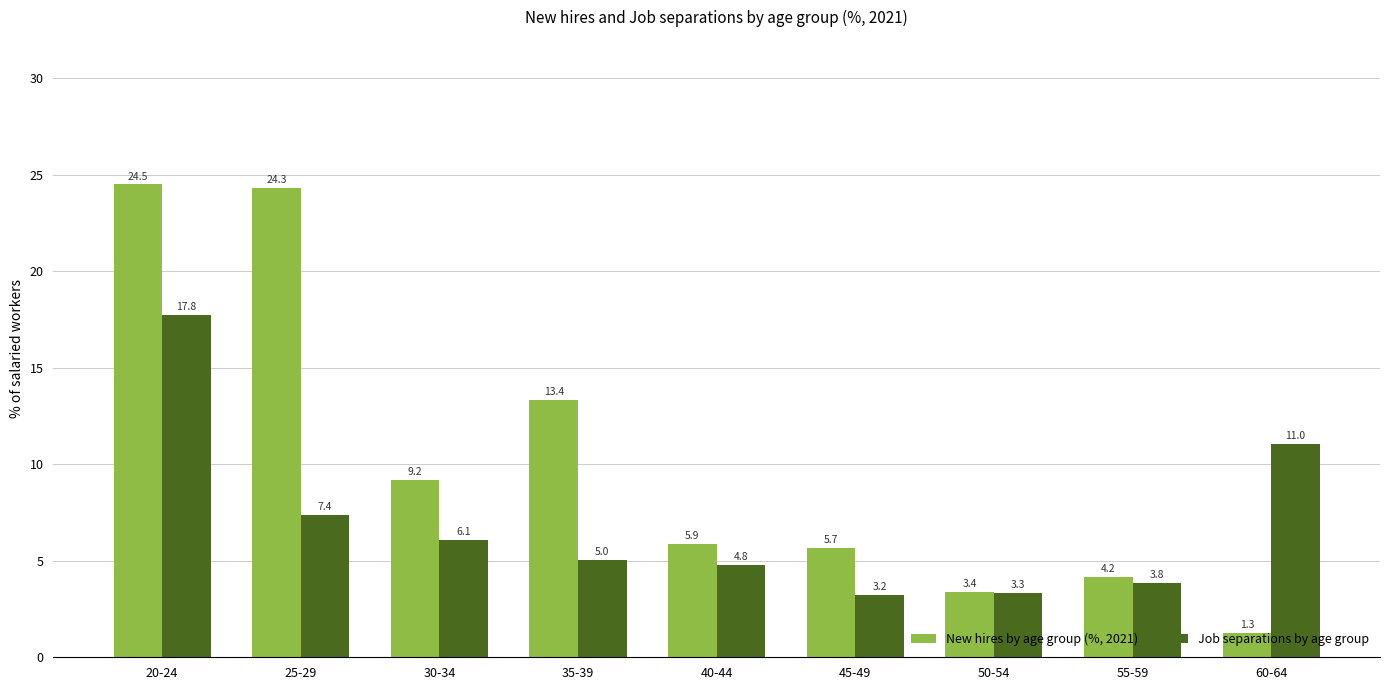

What is the total value across all series at 55-59?

8.0